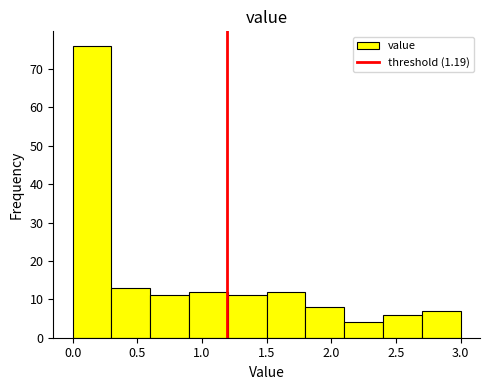

How tall is the bar that spans 0.6 to 0.9 on the x-axis? The values are not printed on the chart, so give them approximately, as read against the axis.

11